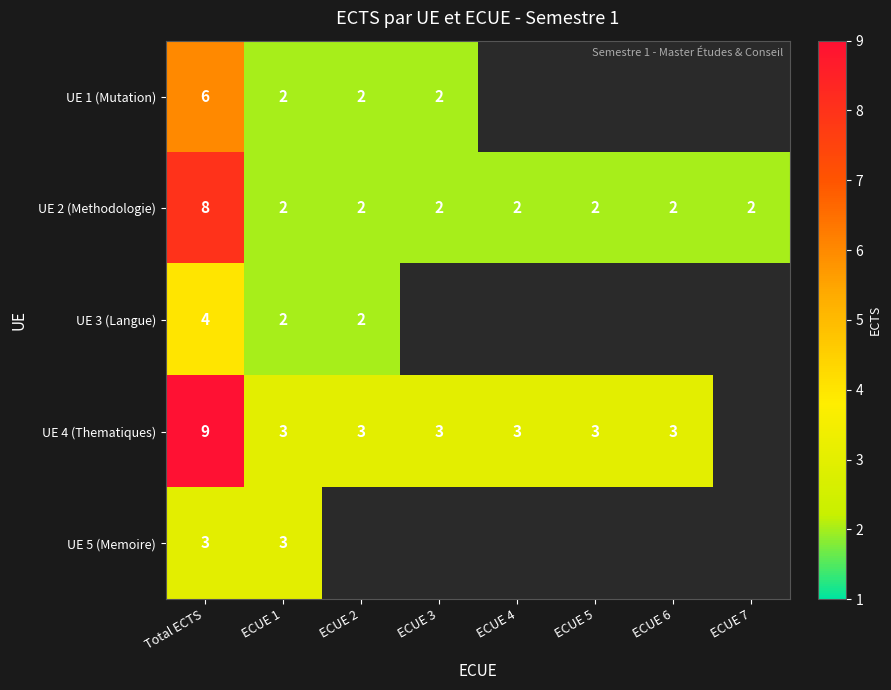

What is the sum of all UE 2 (Methodologie) values?

22